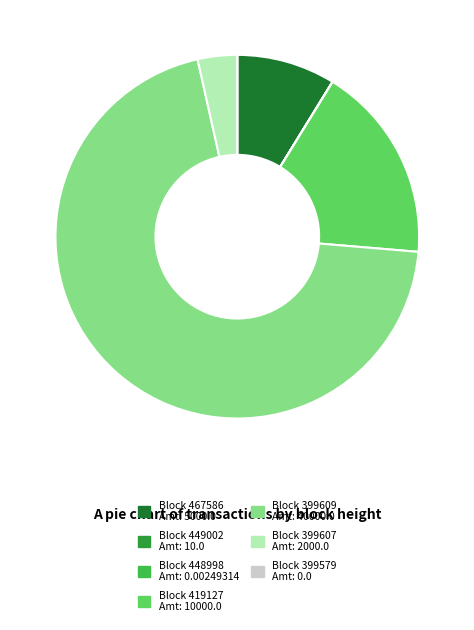

Is the sum of Block 399609 Amt: 40000.0 and Block 419127 Amt: 10000.0 greater than half?

Yes